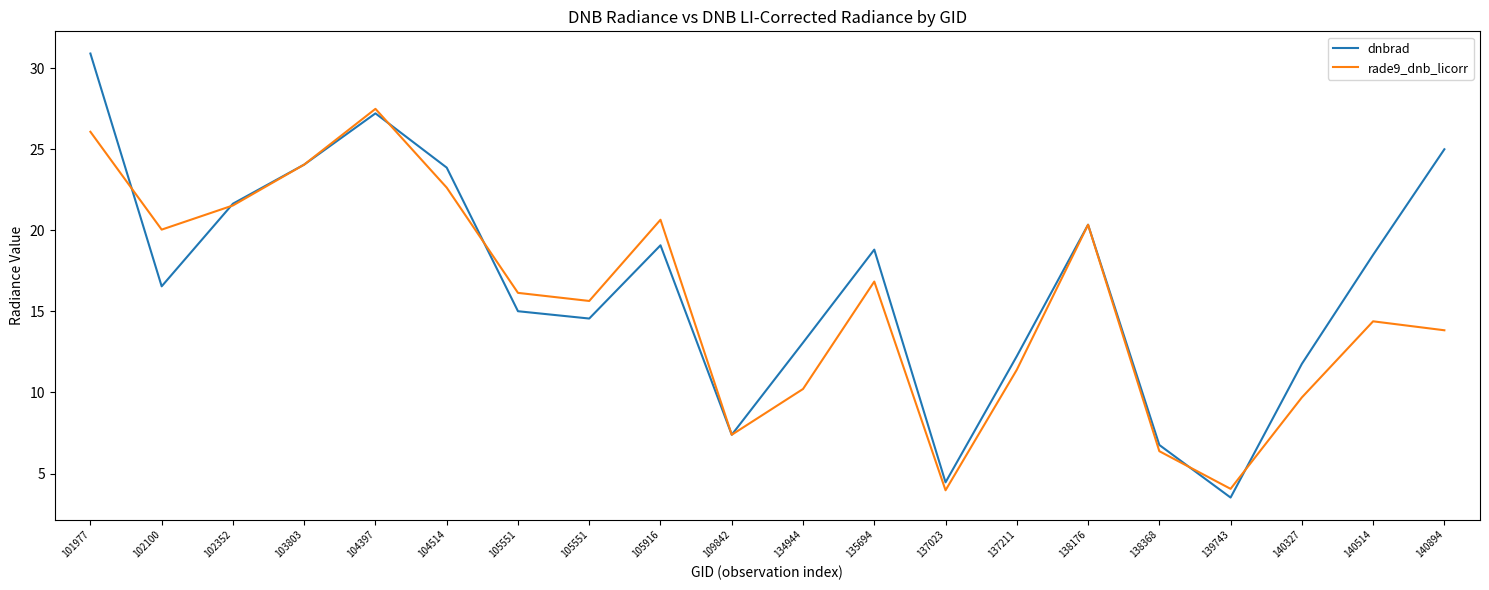

Which series changed the most between 104397 and 137211?

rade9_dnb_licorr